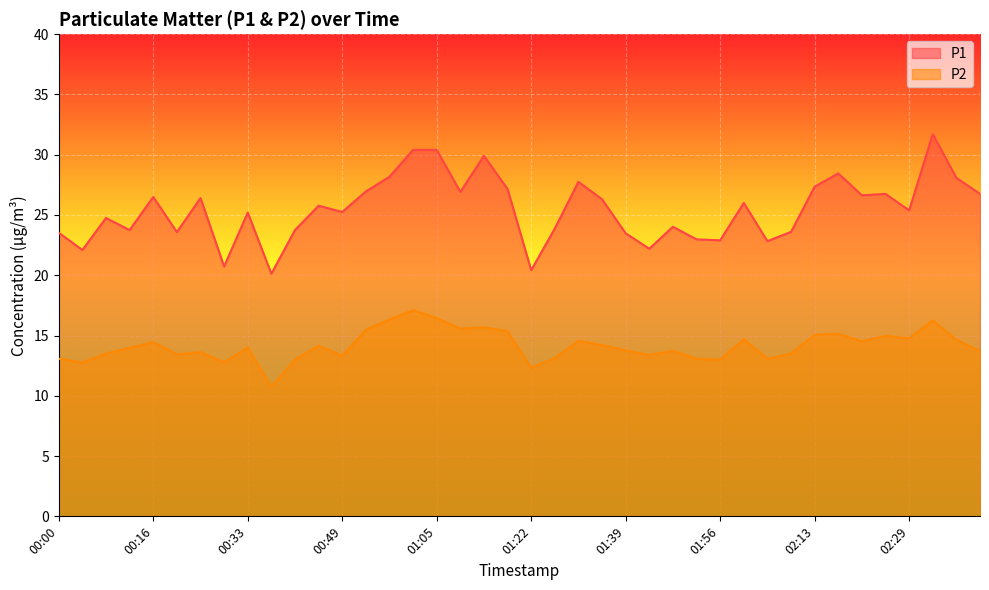

At 02:21, list the series in order from smallest to largest.

P2, P1